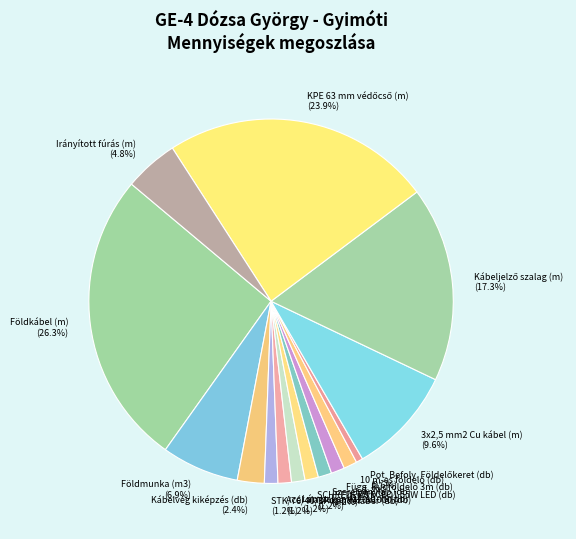

Is there a majority slice in this chart?

No